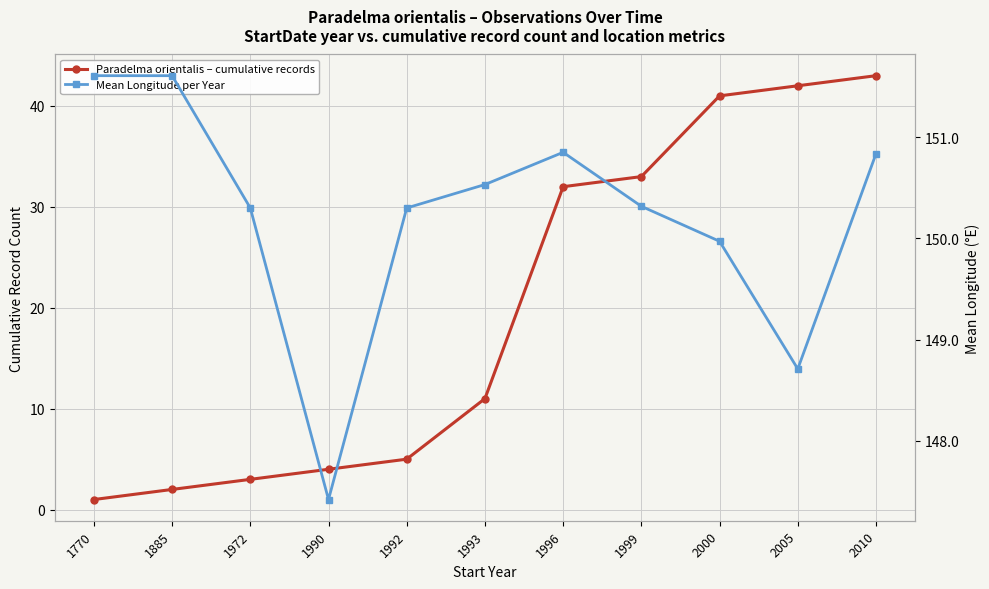

Which label corresponds to the smallest value in the chart?

1770